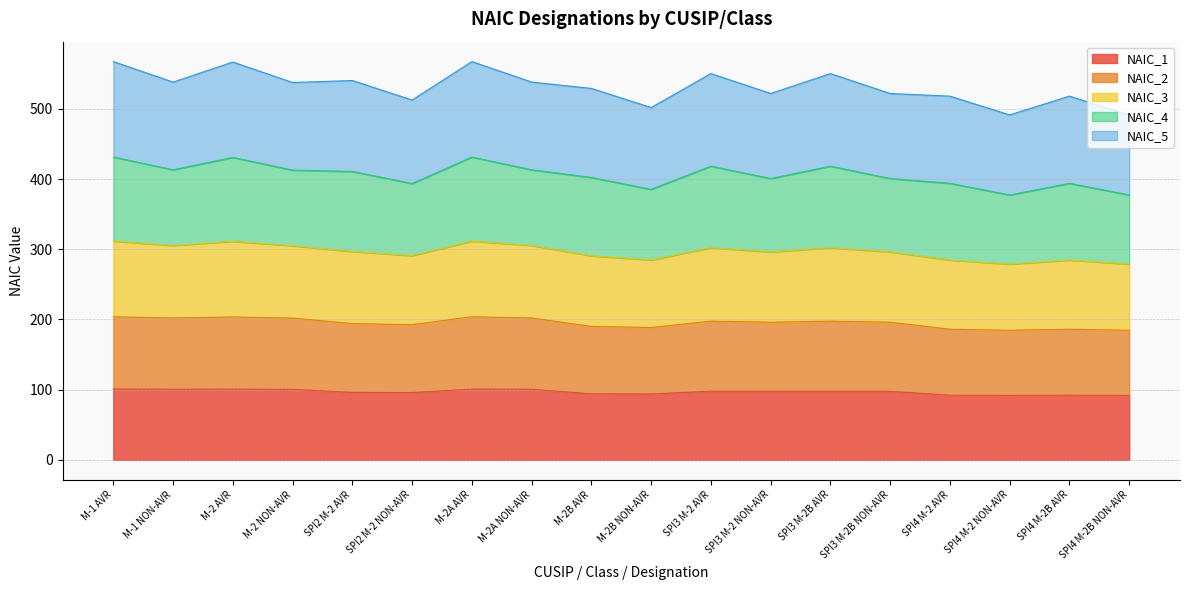

The value of NAIC_1 at SPI3 M-2B NON-AVR is 128.1. True or false?

False